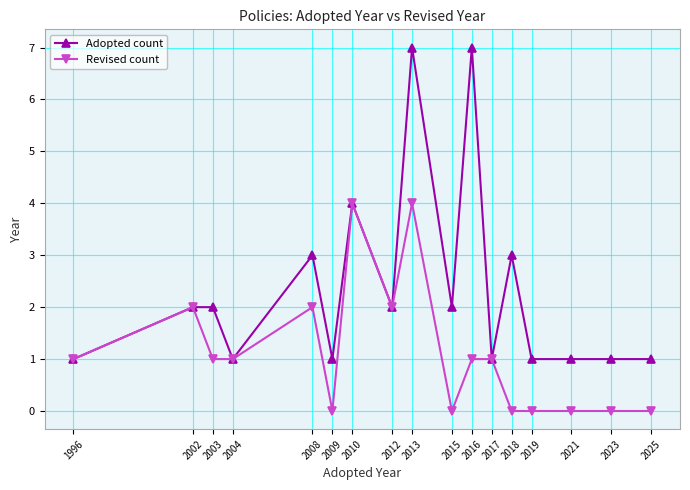

Is the value of Adopted count at 2017 greater than the value of Revised count at 2010?

No